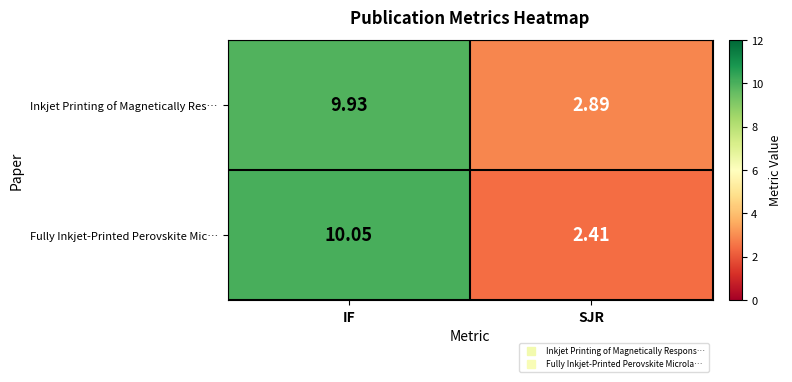

Which category has the lowest value in the Inkjet Printing of Magnetically Res… series?

SJR